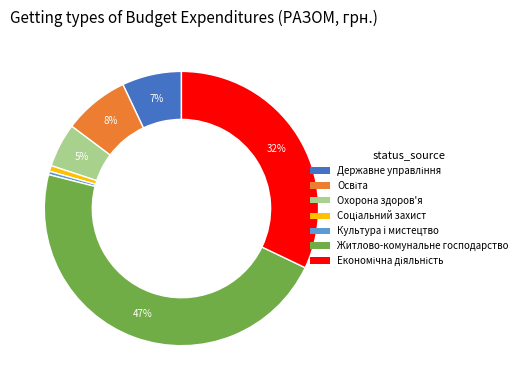

How many segments does this pie chart have?

7